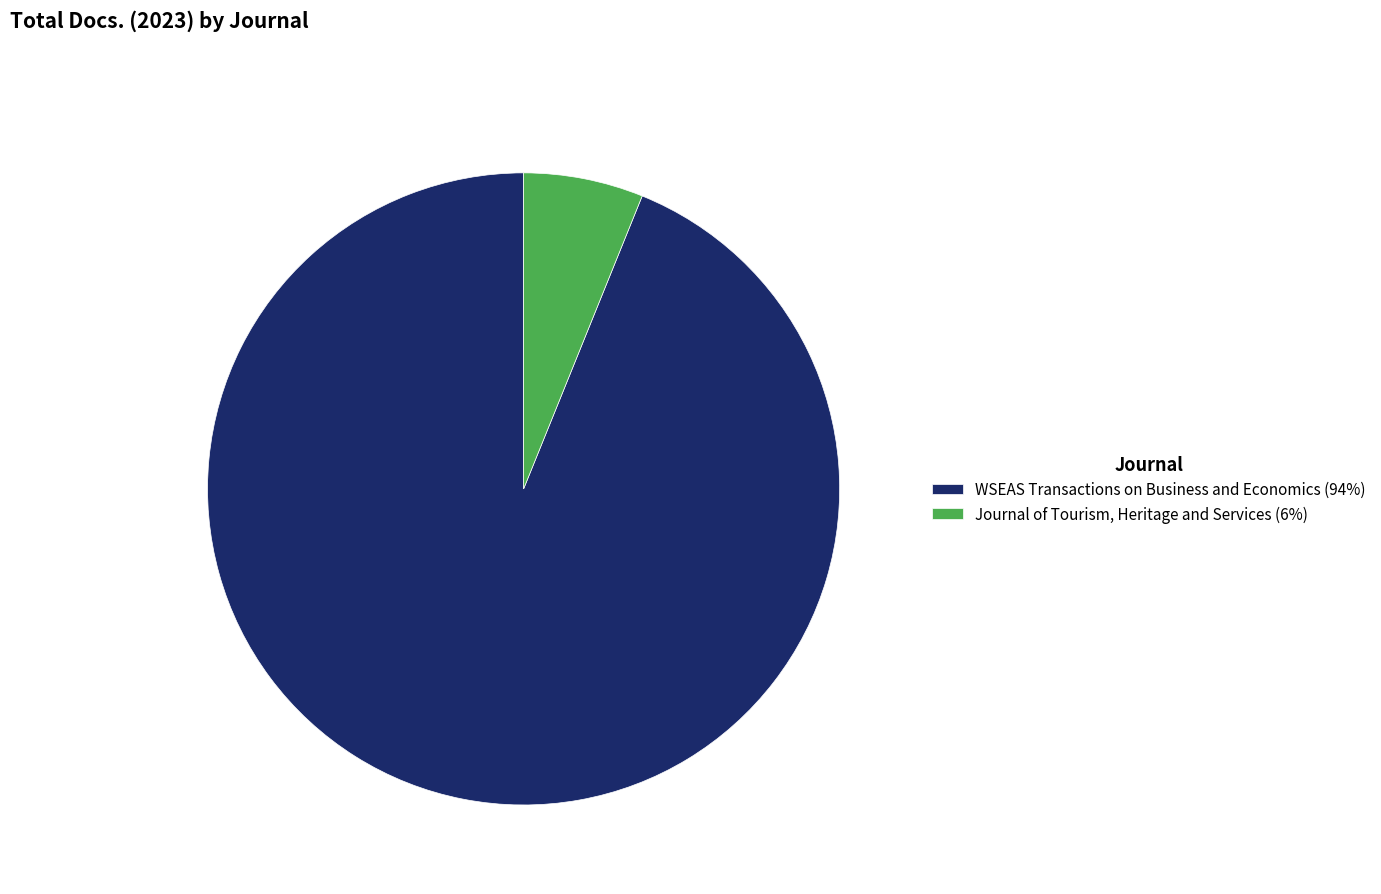

What is the majority slice?

WSEAS Transactions on Business and Economics